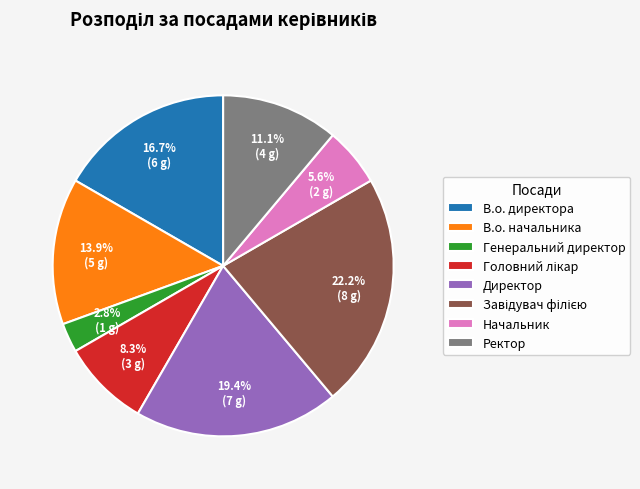

What is the smallest slice in the pie chart?

Генеральний директор